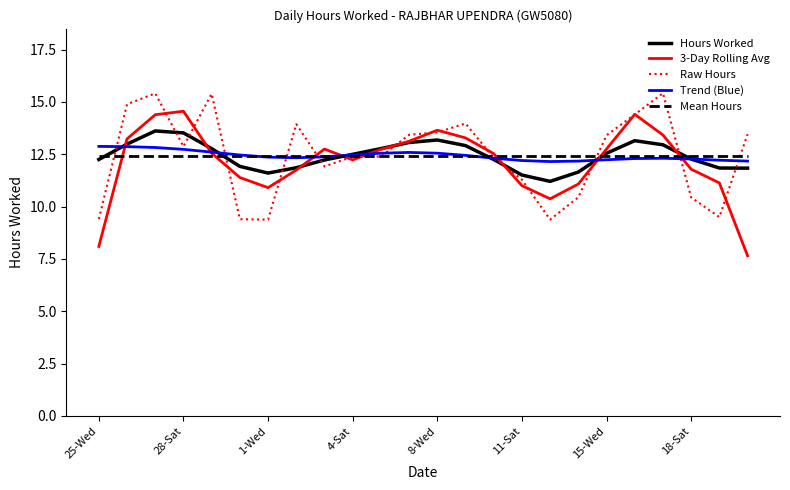

What is the minimum value shown in the chart?

7.7